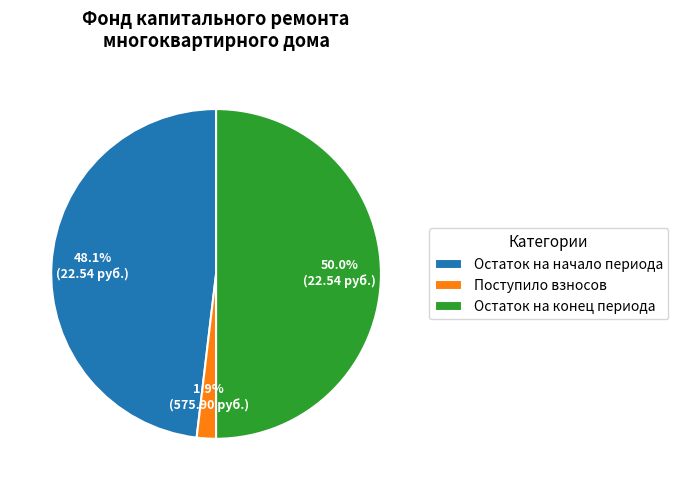

What percentage do Остаток на конец периода and Поступило взносов together represent?

51.9%